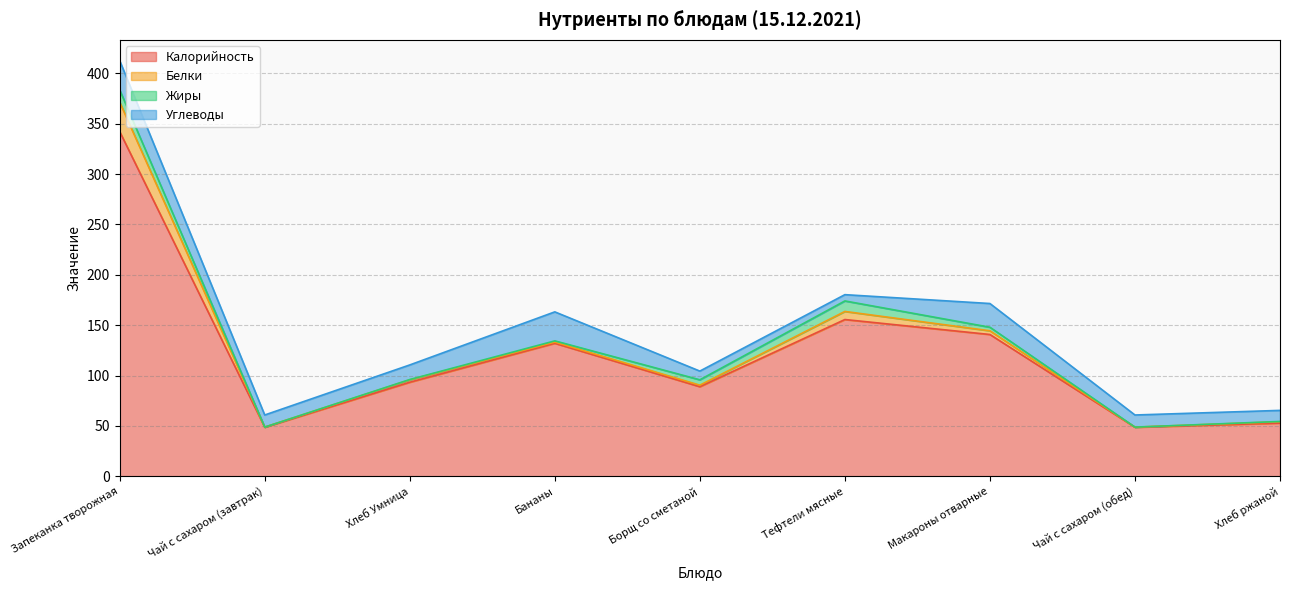

Reading left to right, transcribe all the data shown in this chart.

Калорийность: 342.2	48.6	93.3	132.0	88.9	155.6	140.7	48.6	52.7
Белки: 29.2	0.1	2.4	1.2	1.5	8.0	3.7	0.1	1.4
Жиры: 12.1	0.0	0.3	1.2	5.3	10.4	3.5	0.0	0.3
Углеводы: 29.1	12.0	14.5	28.8	8.7	6.2	23.6	12.0	11.0